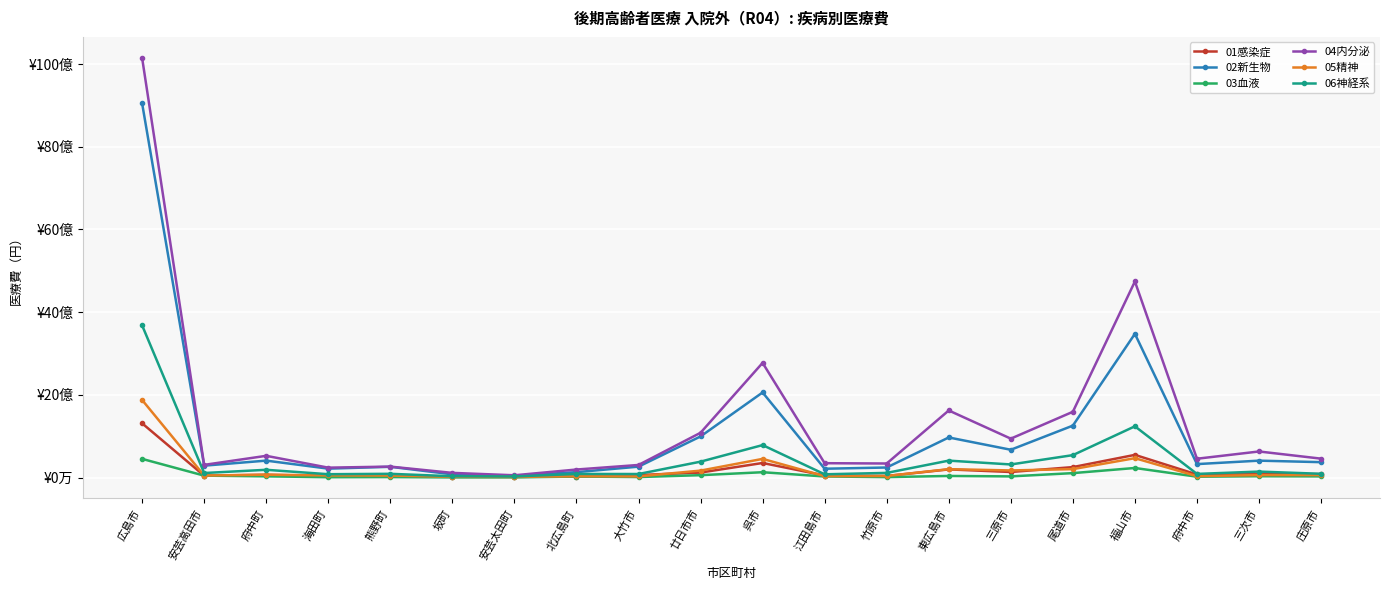

List the series in order of their peak value, lowest first.

03血液, 01感染症, 05精神, 06神経系, 02新生物, 04内分泌